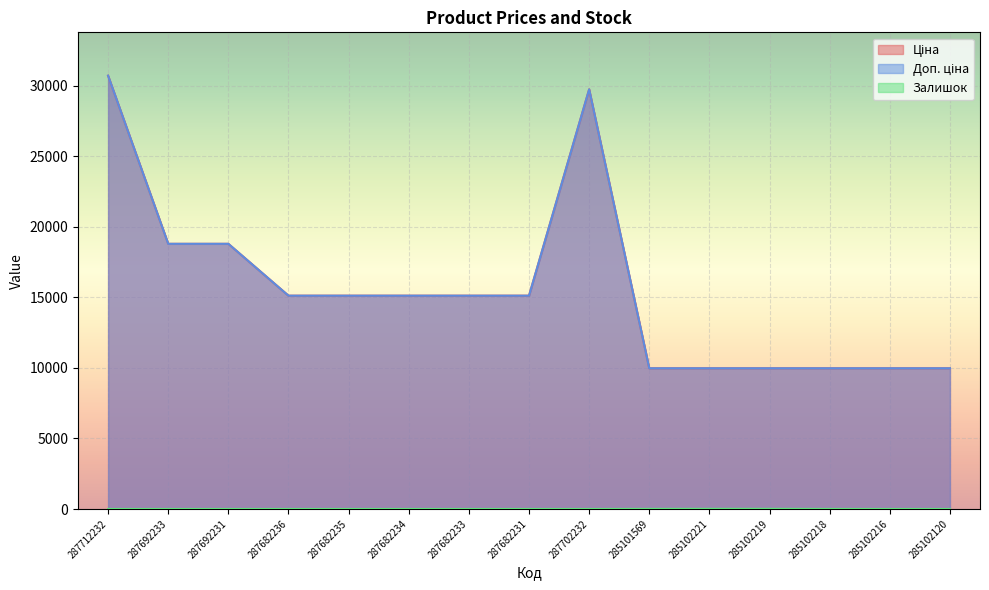

Does the chart display data point markers on the line(s)?

No